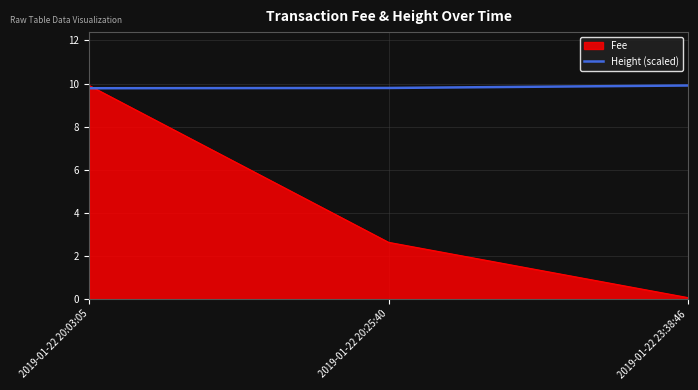

List the series in order of their overall mean, highest first.

Height (scaled), Fee